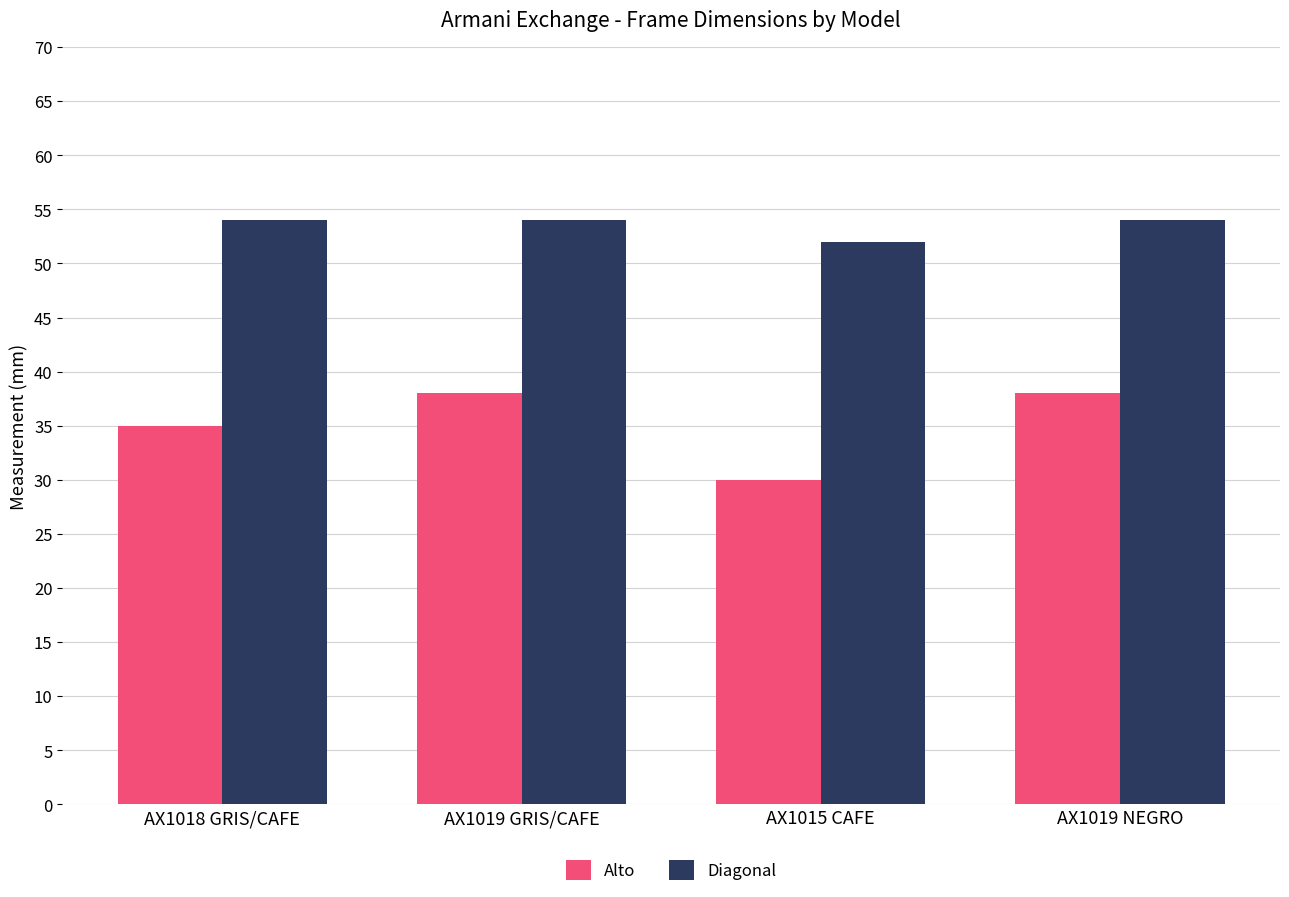

What is the total value across all series at AX1018 GRIS/CAFE?

89